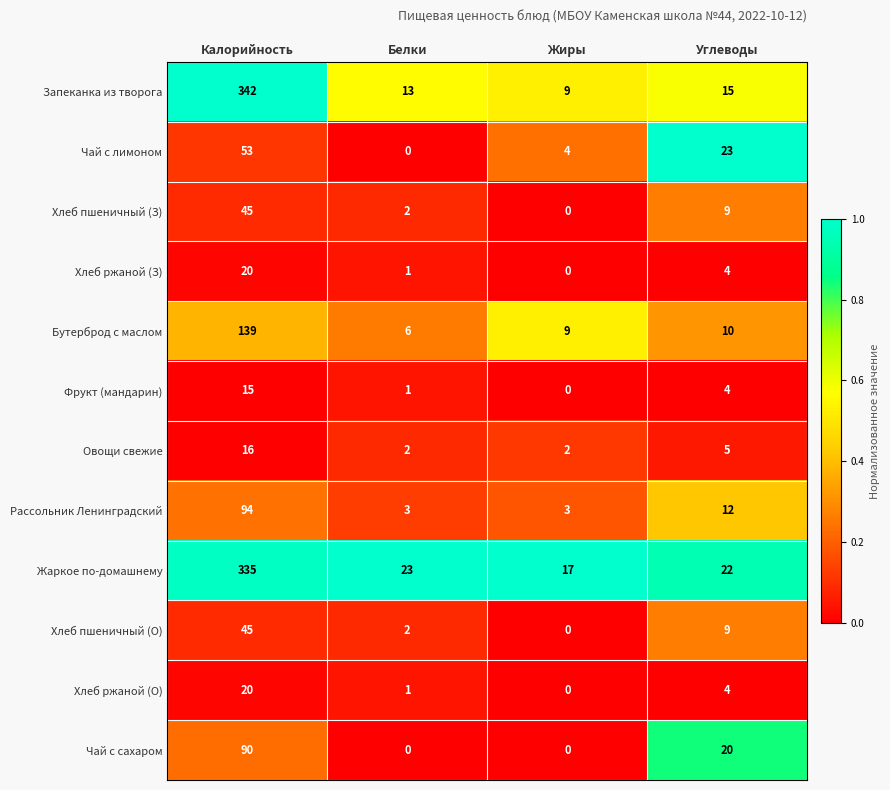

At which label does Хлеб ржаной (З) reach its peak?

Калорийность